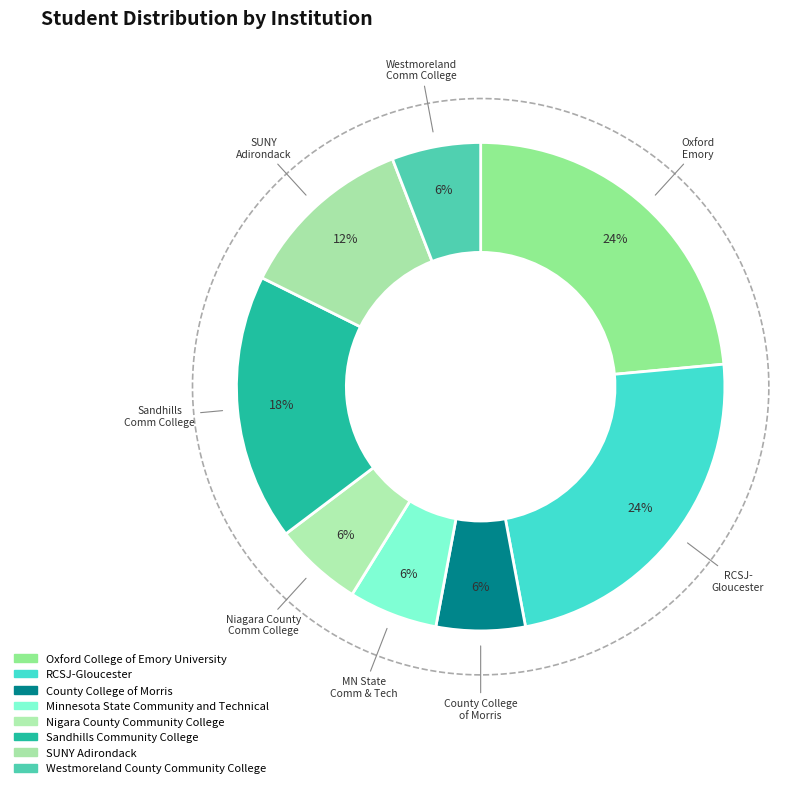

Is there a majority slice in this chart?

No